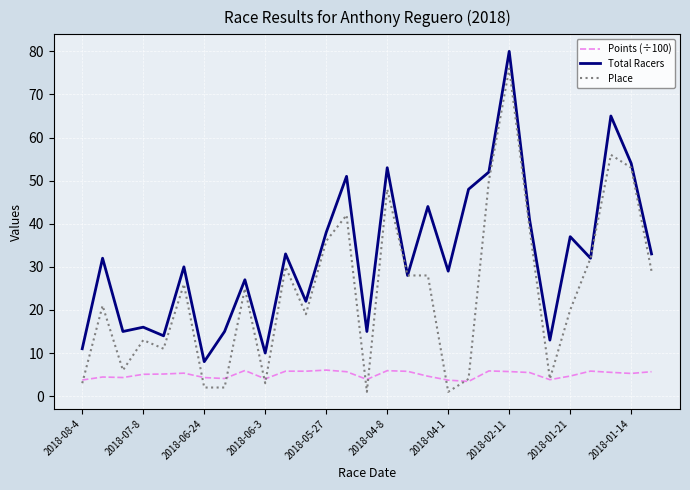

True or false: Total Racers and Points (÷100) intersect in this chart.

False